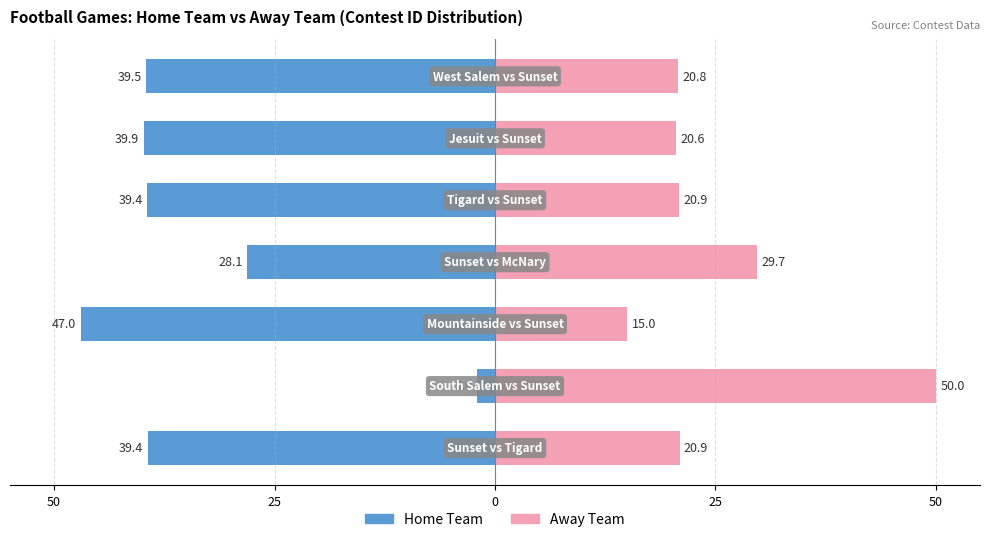

What is the total value across all series at 0?

-32.0